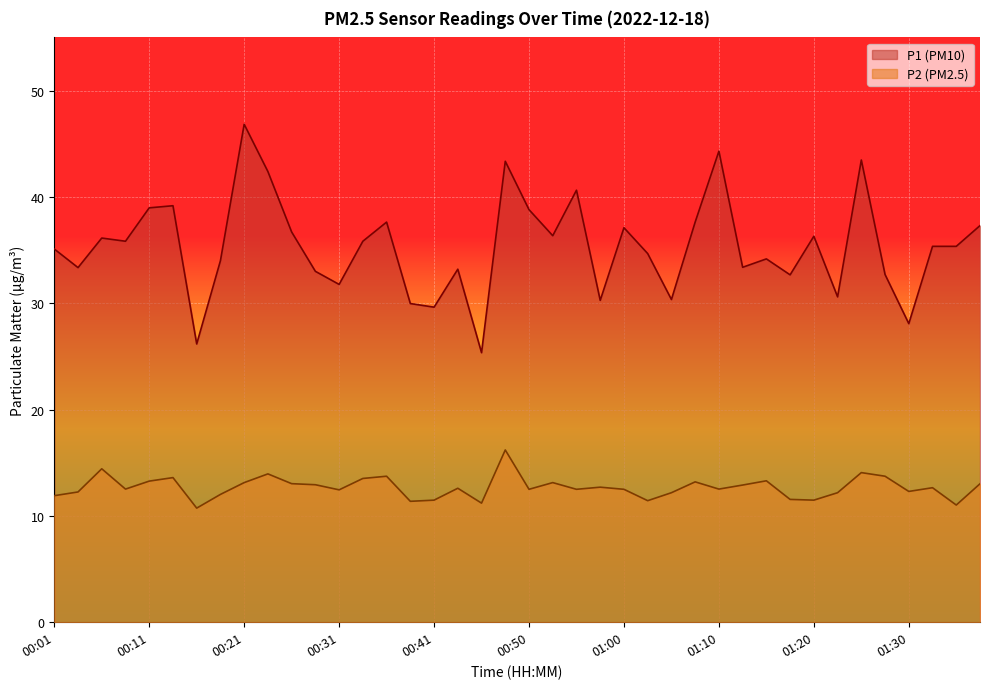

Reading right to left, transcribe all the data shown in this chart.

P1: 37.3	35.4	35.4	28.1	32.7	43.5	30.6	36.3	32.7	34.2	33.4	44.3	37.6	30.4	34.7	37.1	30.3	40.6	36.4	38.8	43.4	25.4	33.2	29.6	30.0	37.6	35.8	31.8	33.0	36.7	42.4	46.8	34.0	26.2	39.2	39.0	35.8	36.1	33.4	35.1
P2: 13.0	11.0	12.7	12.3	13.7	14.1	12.2	11.5	11.6	13.3	12.9	12.5	13.2	12.2	11.4	12.5	12.7	12.5	13.1	12.5	16.2	11.2	12.6	11.5	11.4	13.7	13.5	12.4	12.9	13.0	13.9	13.1	12.0	10.7	13.6	13.3	12.5	14.4	12.2	11.9